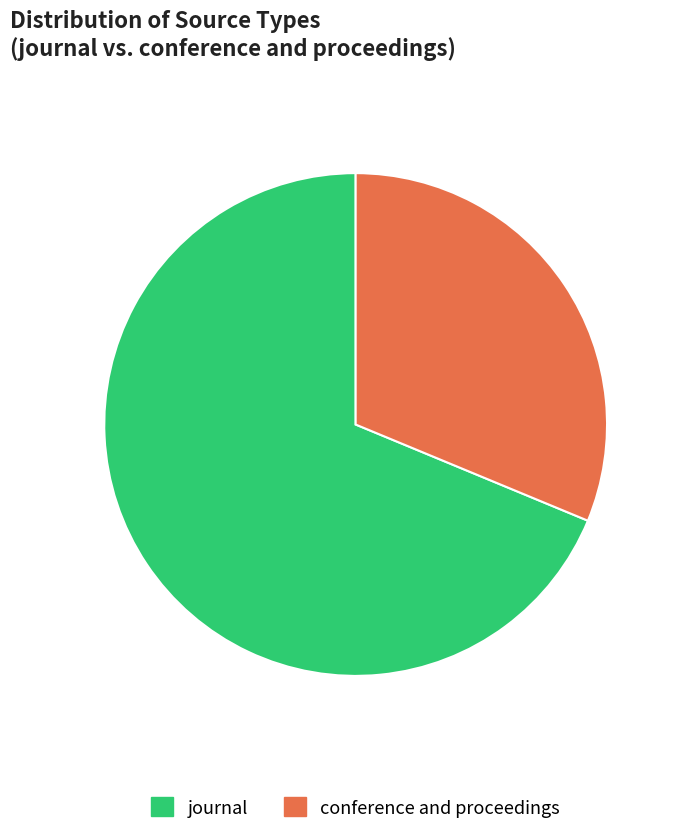

What percentage is the journal slice, to the nearest percent?

69%